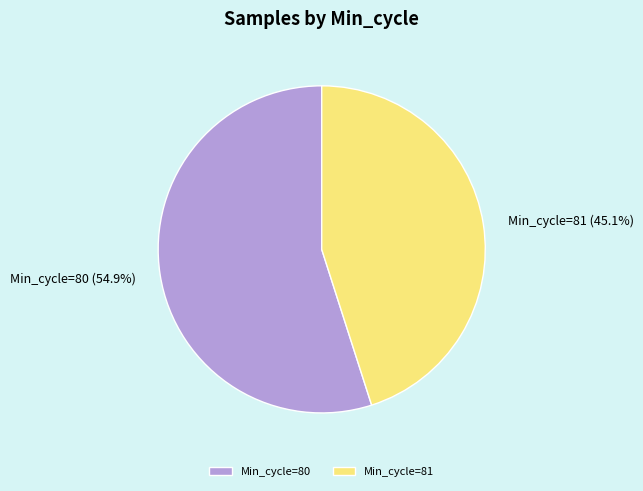

What is the total percentage of Min_cycle=80 and Min_cycle=81?

100.0%